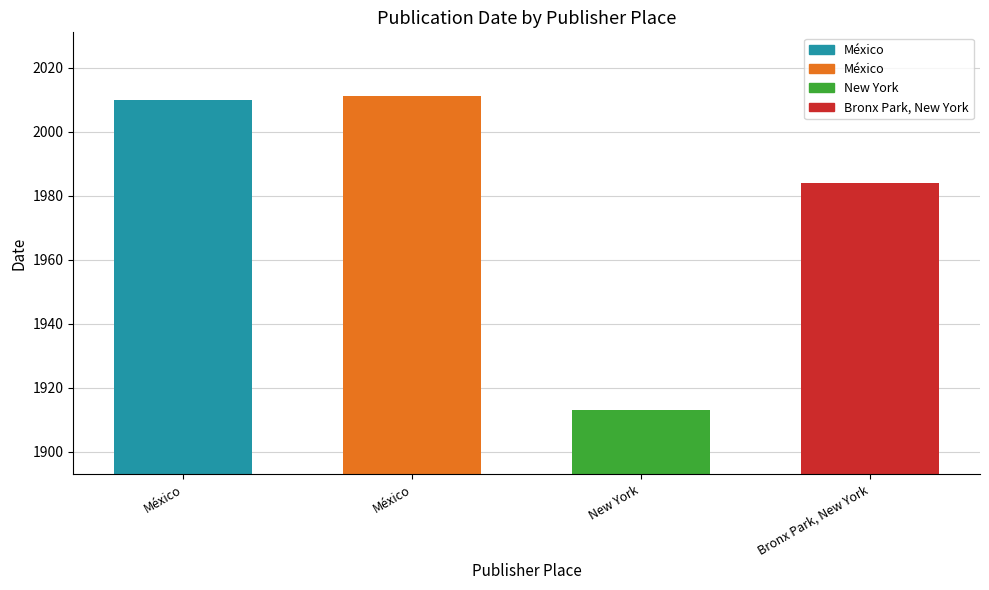

Reading right to left, transcribe all the data shown in this chart.

1984	1913	2011	2010